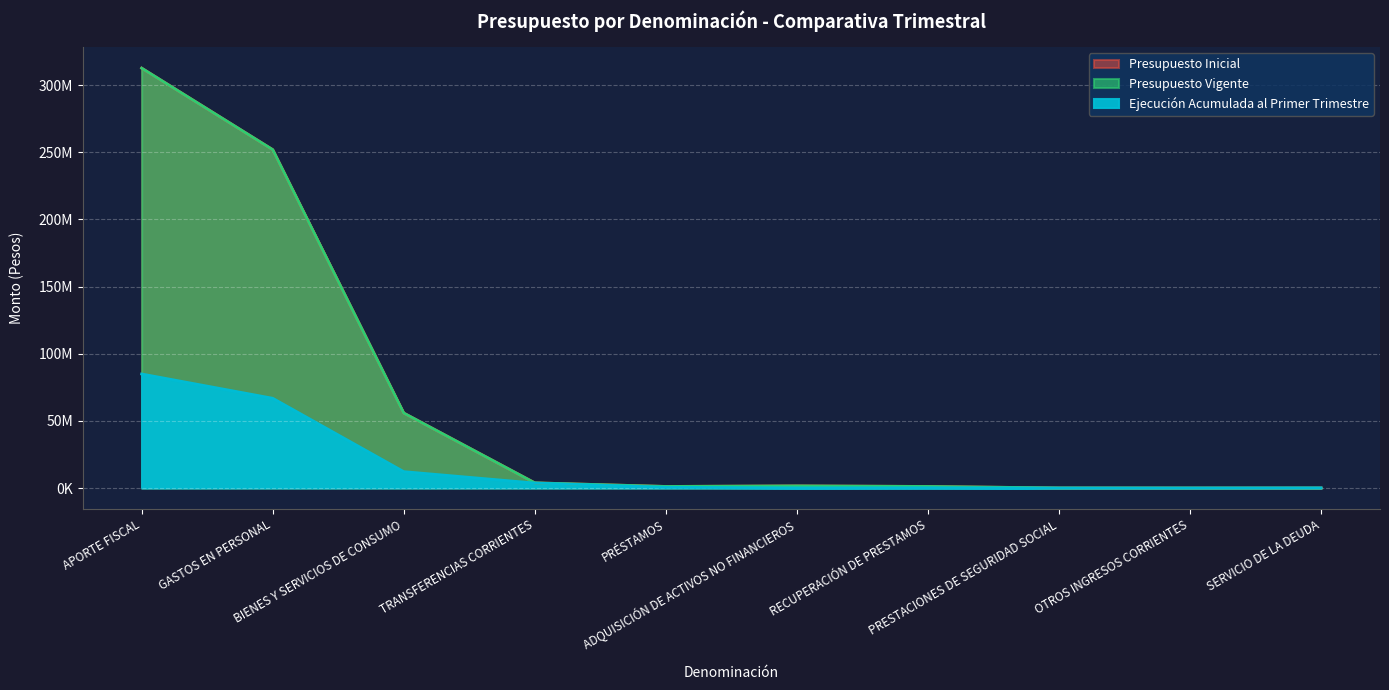

True or false: Ejecución Acumulada al Primer Trimestre and Presupuesto Inicial intersect in this chart.

True